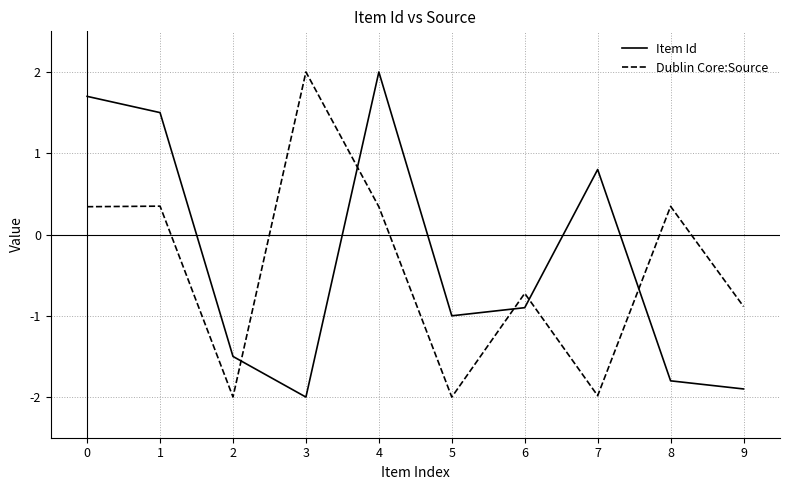

Is it true that Item Id equals 2.3 at 1?

False